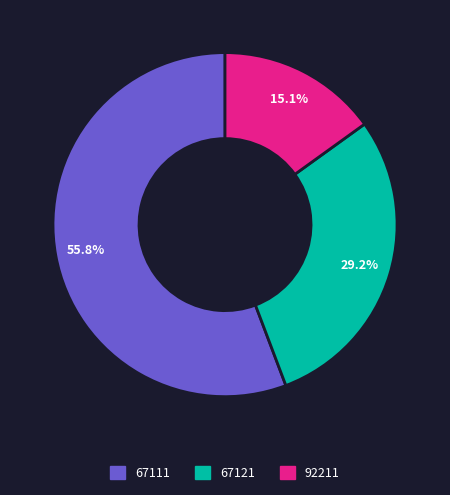

Between 92211 and 67111, which is larger?

67111